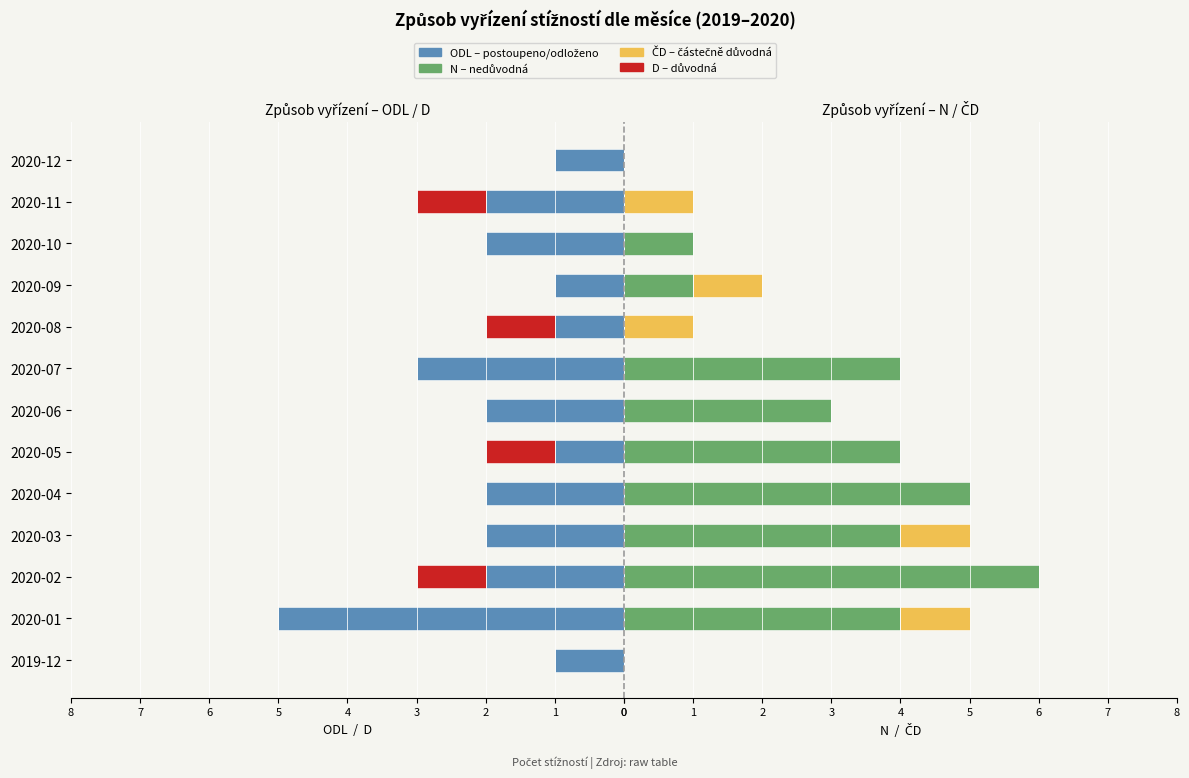

Which series changed the most between 2020-02 and 2020-04?

D – důvodná